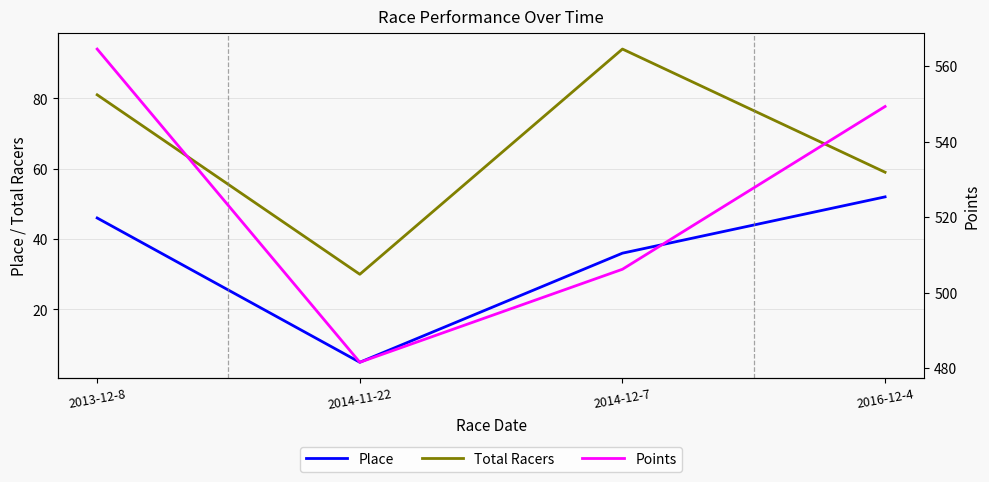

What is the difference between the Points values at 2014-11-22 and 2013-12-8?

82.9